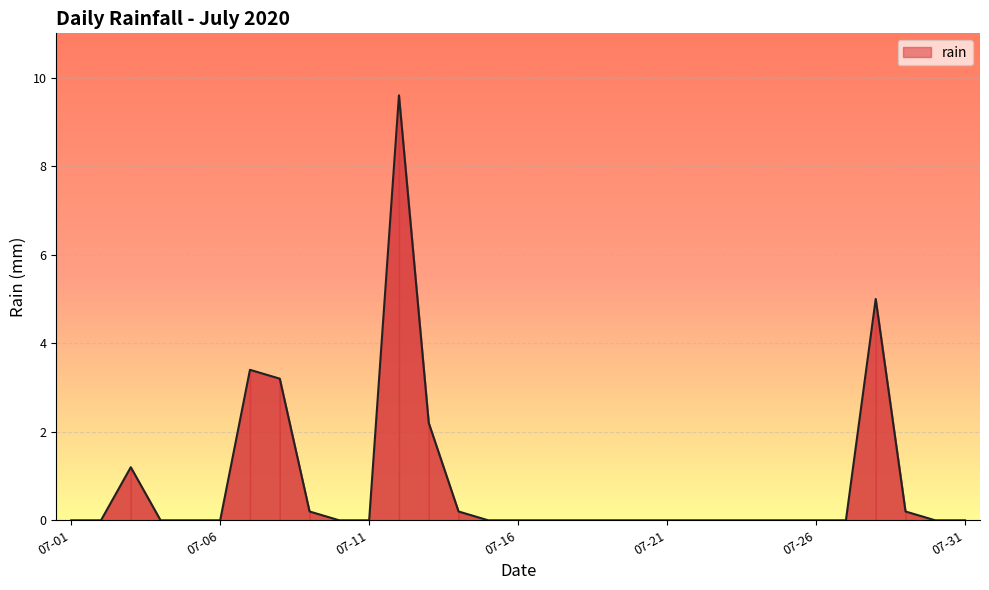

What is the greatest value displayed?

9.6